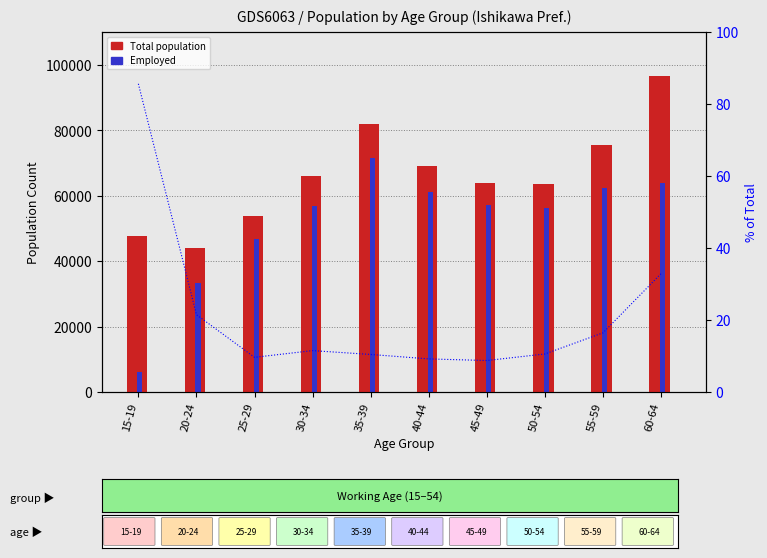

What is the total value across all series at 60-64?

160543